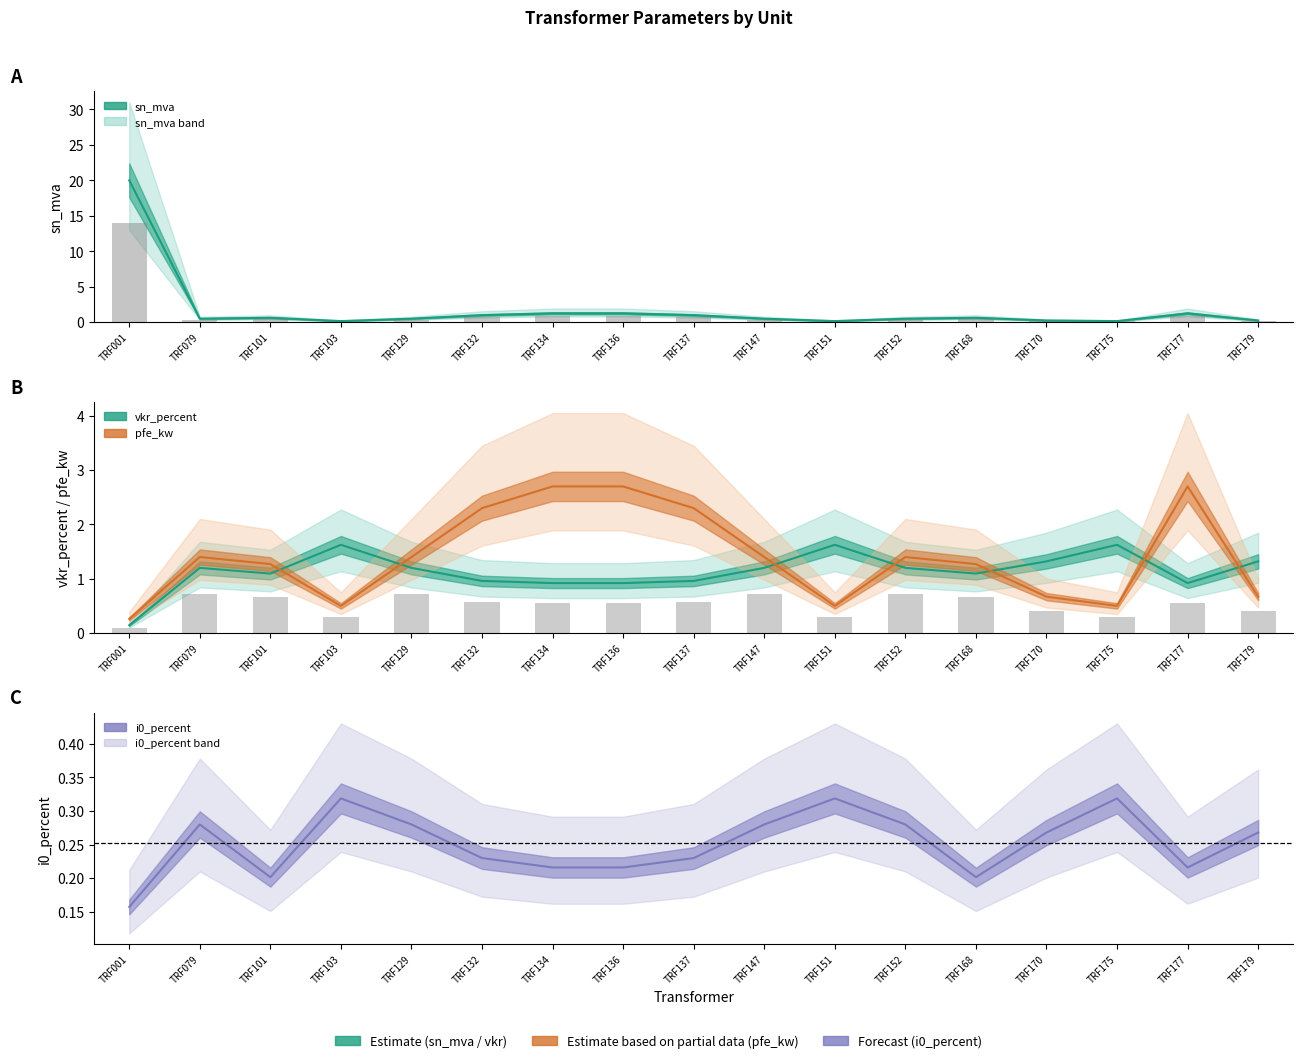

The sn_mva bars series shows 0.1 at TRF152. True or false?

False